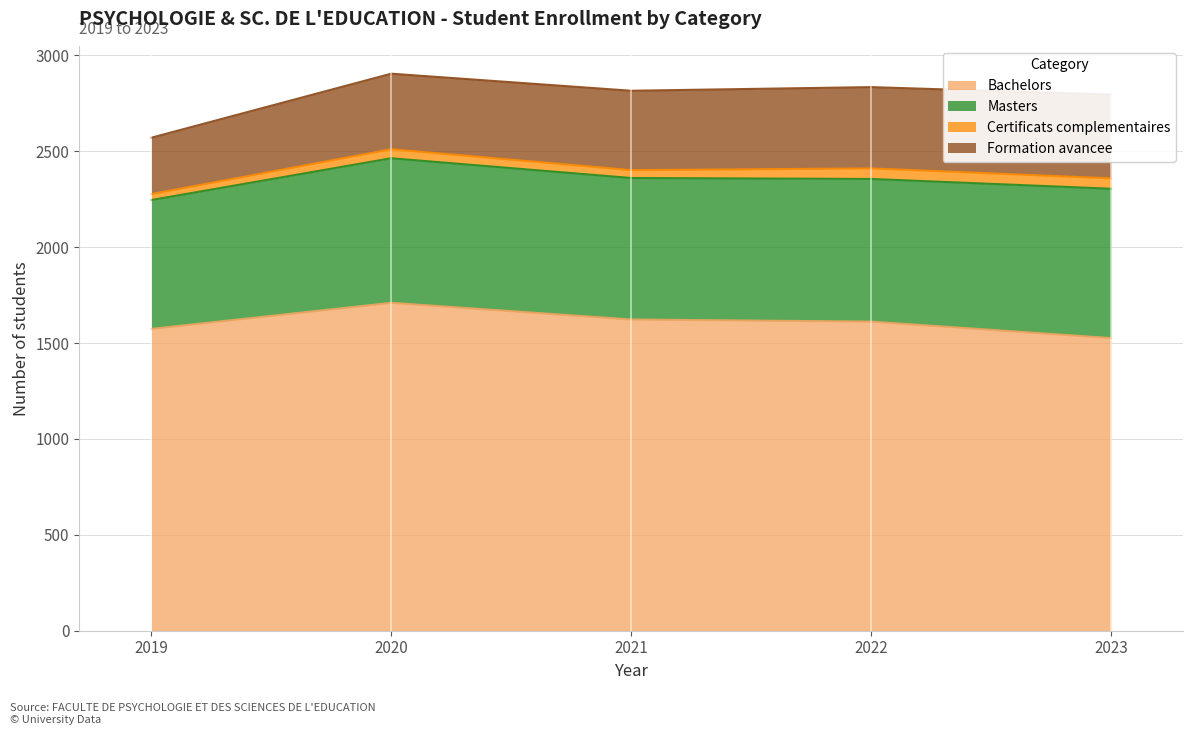

What is the difference between the maximum and minimum values in the Certificats complementaires series?

24